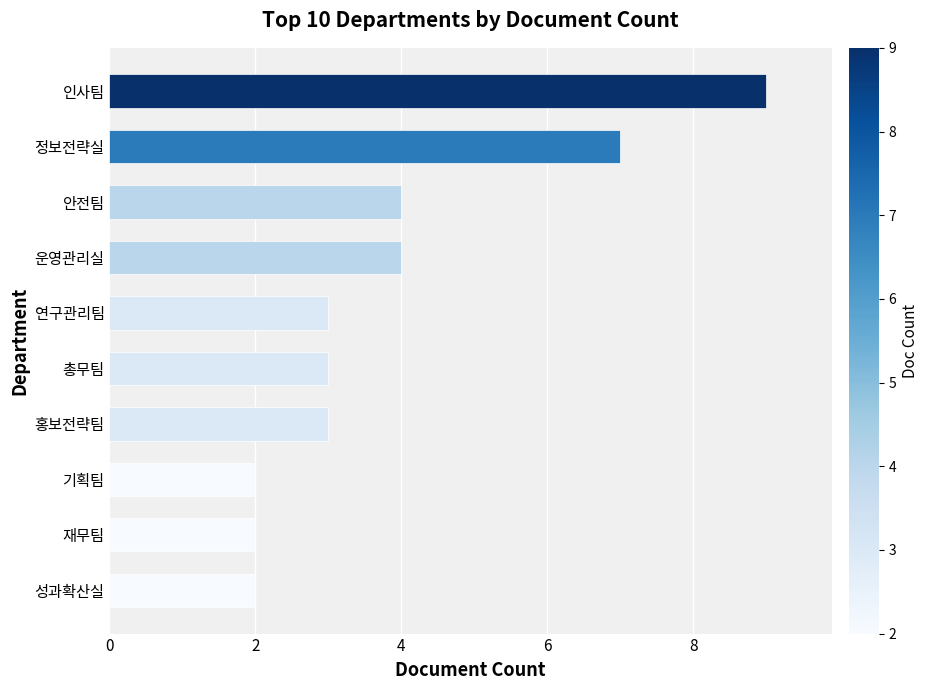

How many categories are shown in the chart?

10